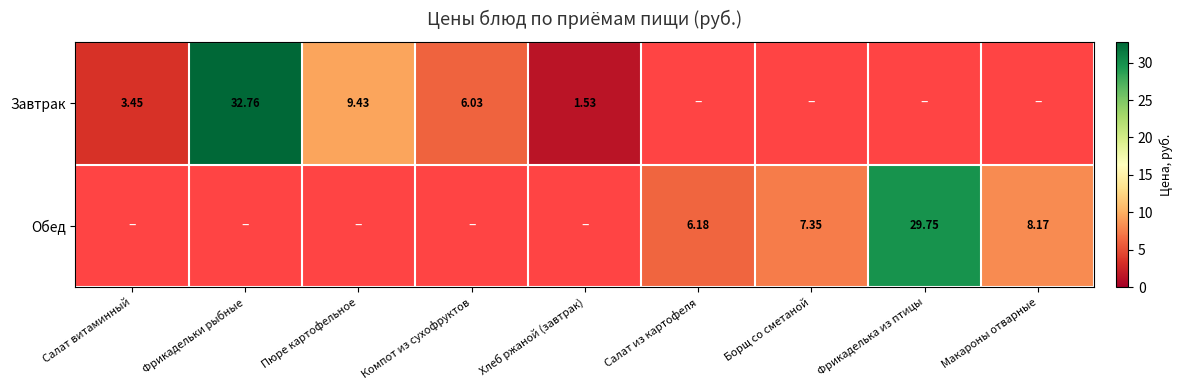

List the series in order of their overall mean, lowest first.

Завтрак, Обед